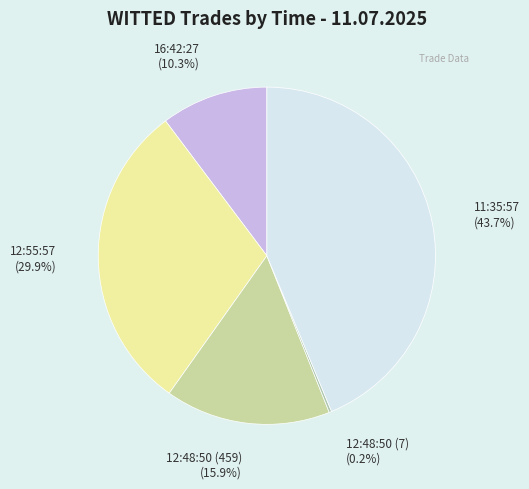

Which slice is the largest?

11:35:57